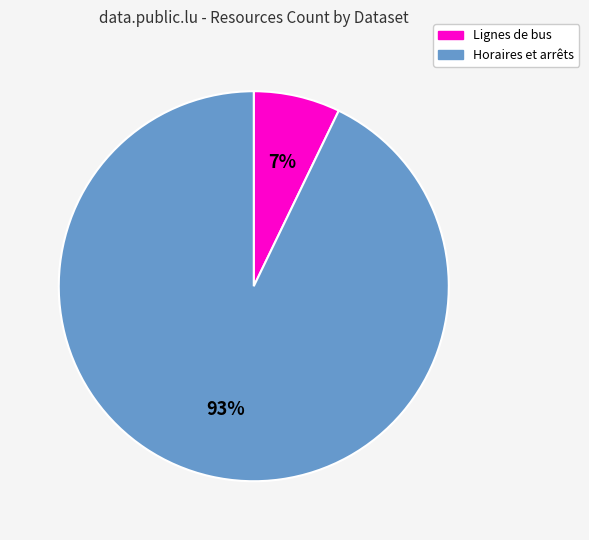

Is there a majority slice in this chart?

Yes